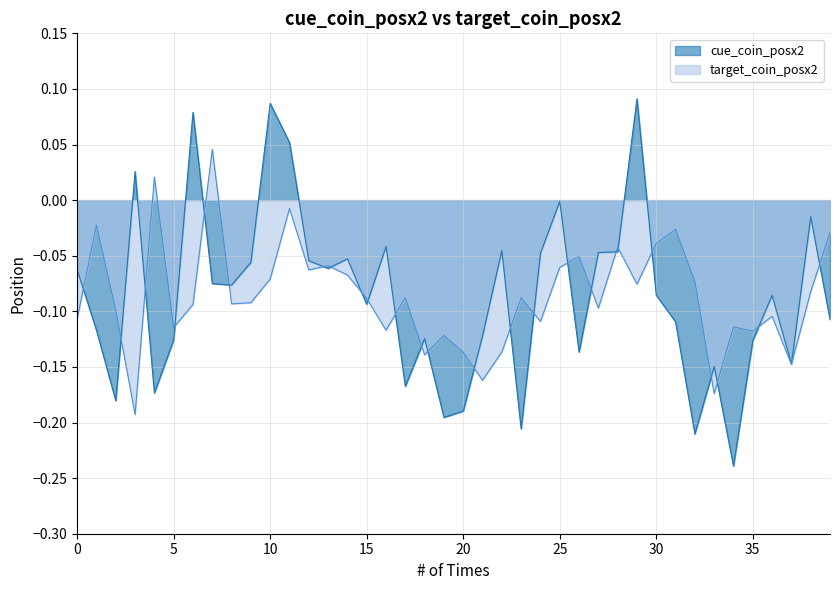

At which category does the chart reach its minimum across all series?

34